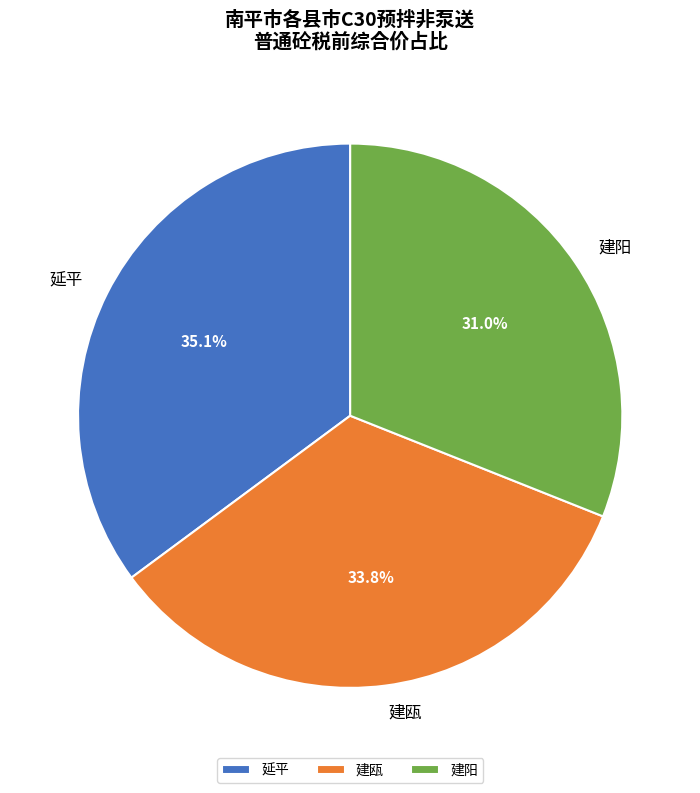

Approximately how many times larger is the value at 建瓯 compared to 延平?

1.0